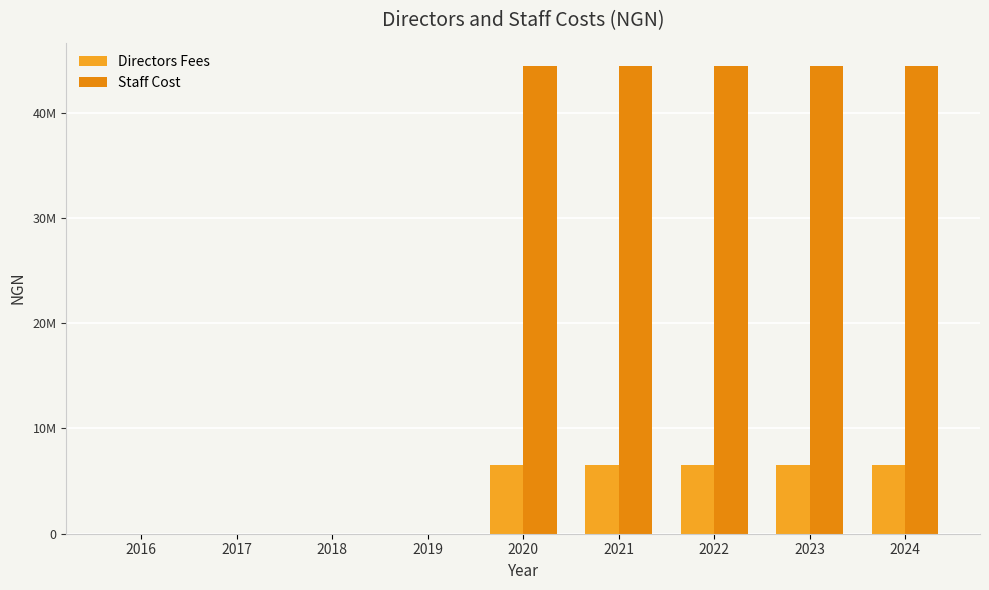

Which has a higher value, 2022 or 2020?

2022